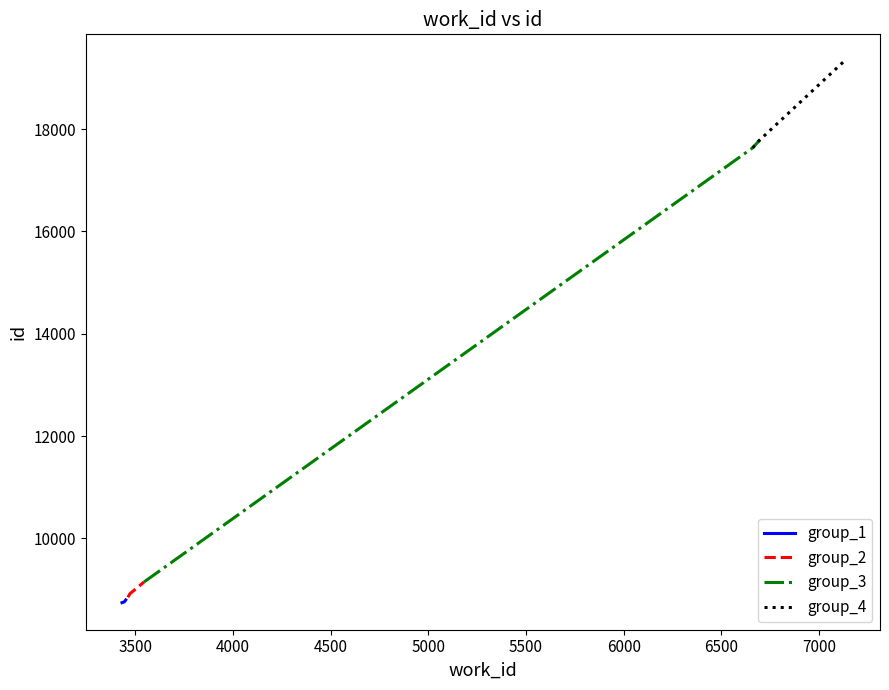

Reading left to right, transcribe all the data shown in this chart.

group_1: 8743	8759	8796
group_2: 8848	8919	9148
group_3: 9148	17633	17786
group_4: 17633	17786	19323